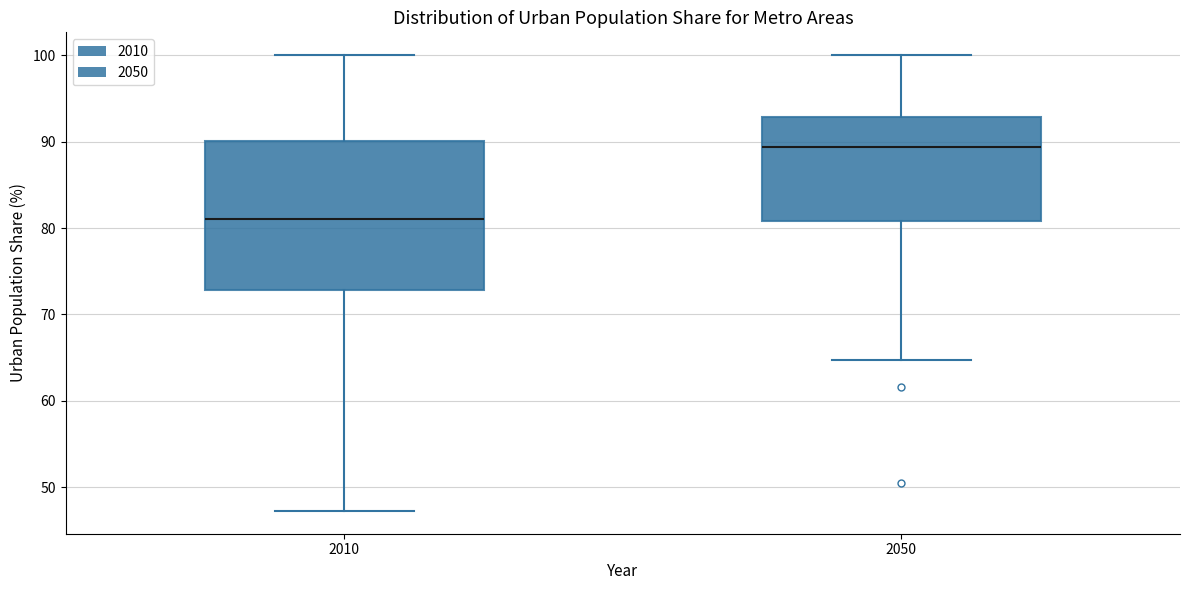

Reading left to right, transcribe this box plot: for each box, give where its median line is, the range the box spans, and where its two whiskers end, as read against the y-axis. The values are not printed on the chart, so give them approximately, as read against the axis.

2010: median 81, box 73 to 90, whiskers 47 to 100
2050: median 89, box 81 to 93, whiskers 65 to 100